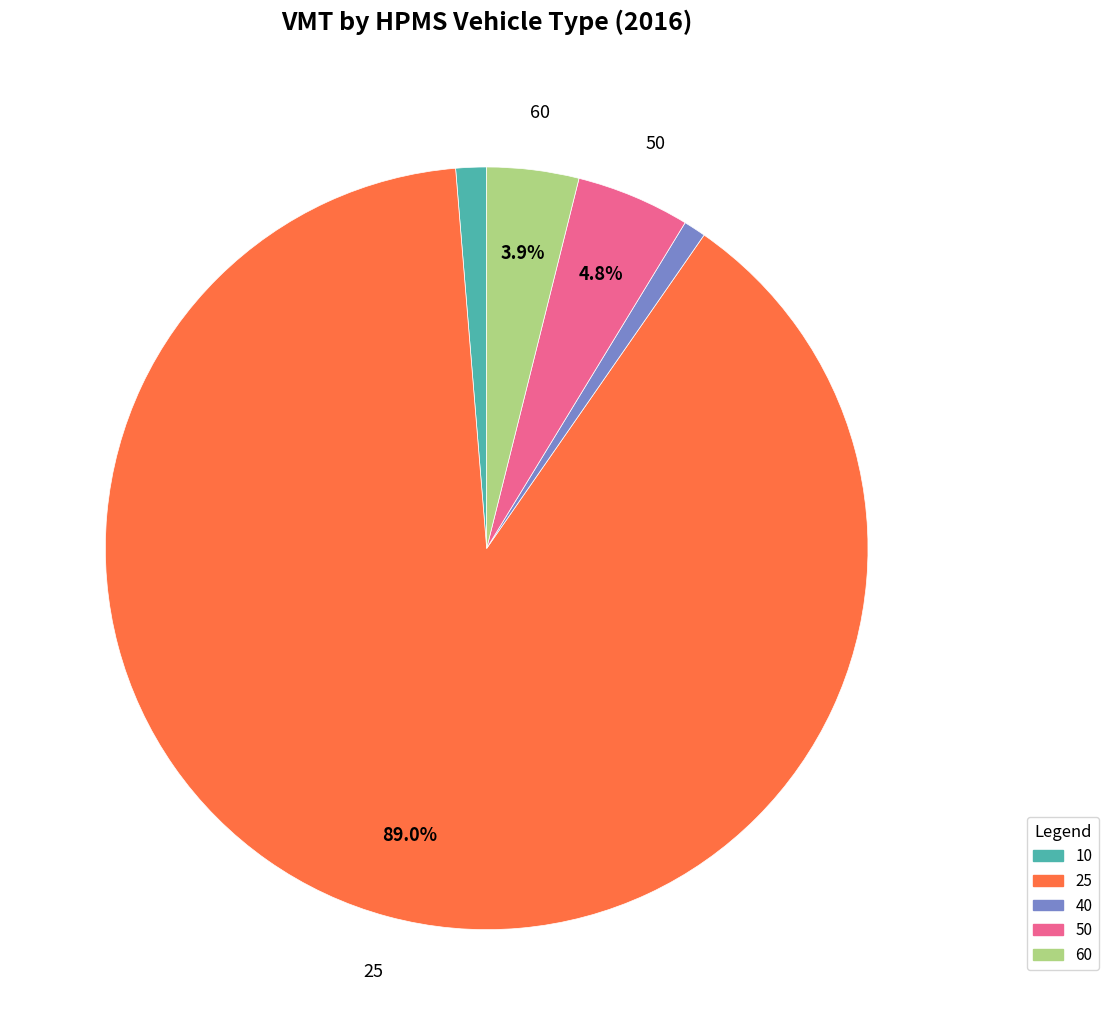

To the nearest percent, what is the difference between the largest and smallest slice percentages?

88%